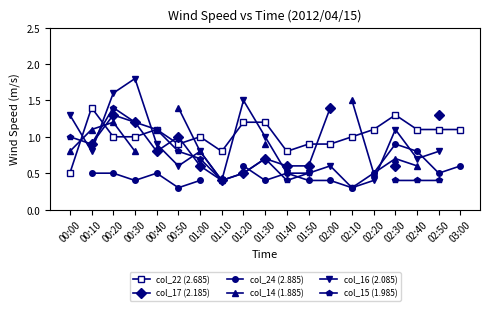

What is the value of the col_16 (2.085) point at the 10th from the left?

1.0